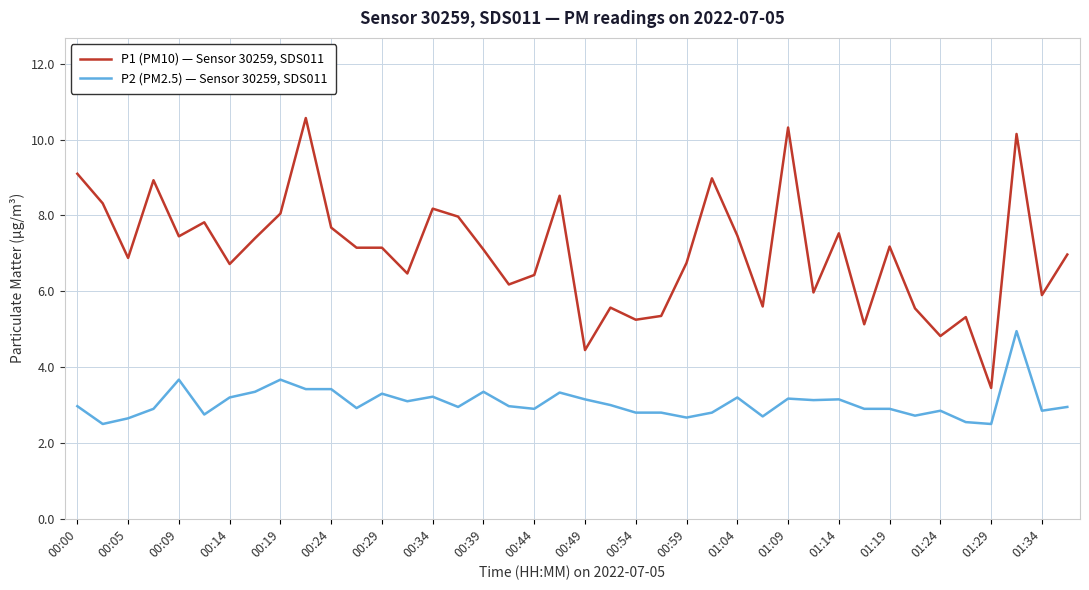

List the series in order of their peak value, lowest first.

P2 (PM2.5) — Sensor 30259, SDS011, P1 (PM10) — Sensor 30259, SDS011